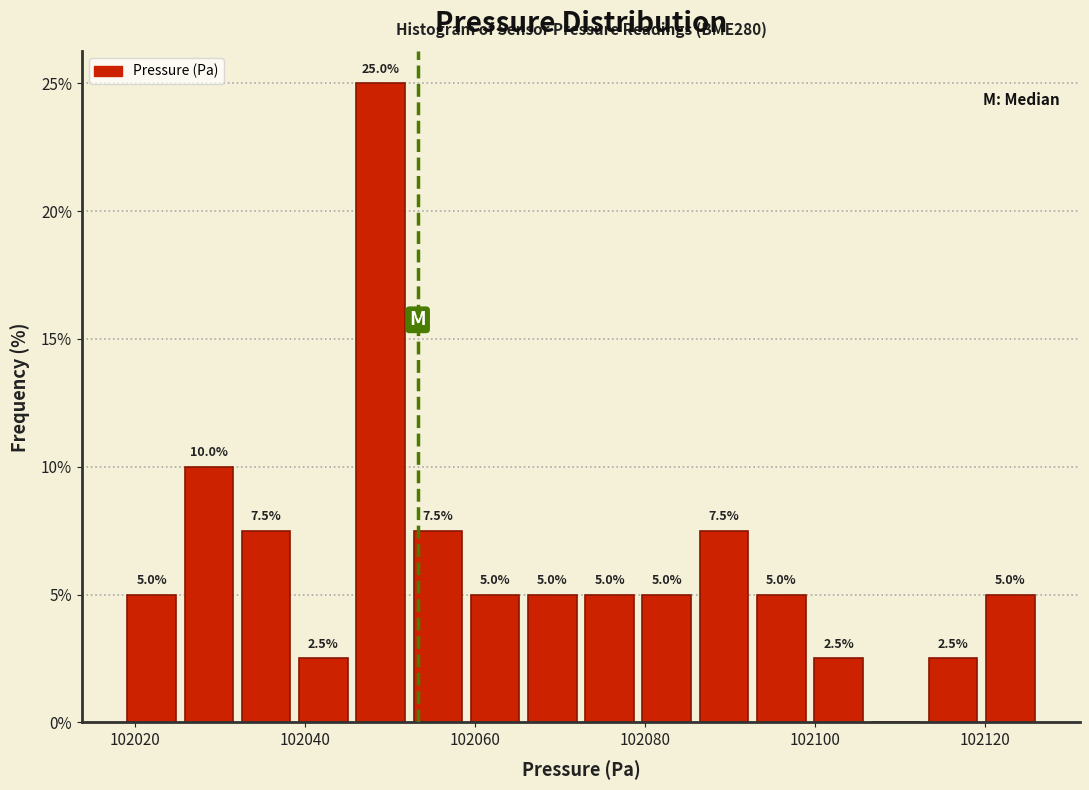

Around what value on the x-axis is the tallest bar? Give the approximate position of its centre, as read against the axis.

102048